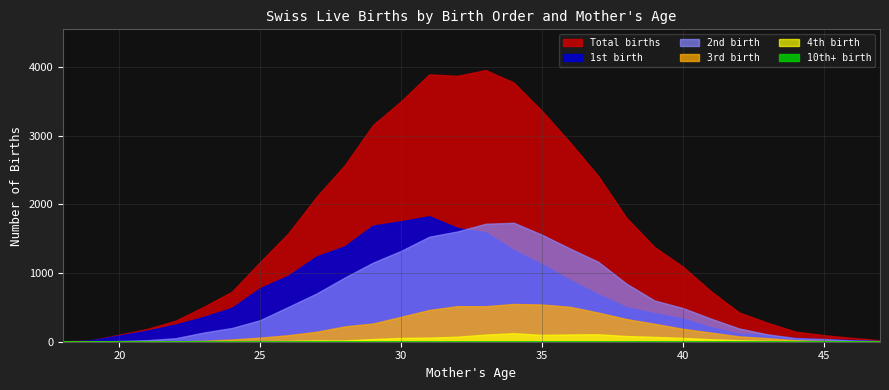

True or false: 10th+ birth has a value of 2 at 45.

True